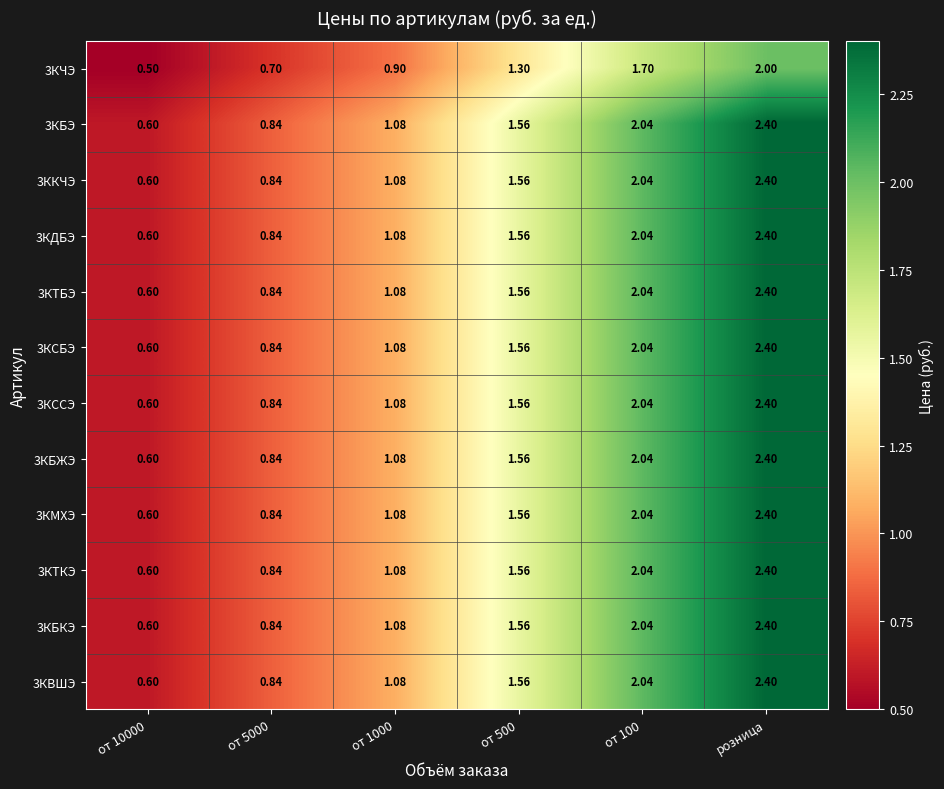

Which label corresponds to the largest value in the chart?

розница